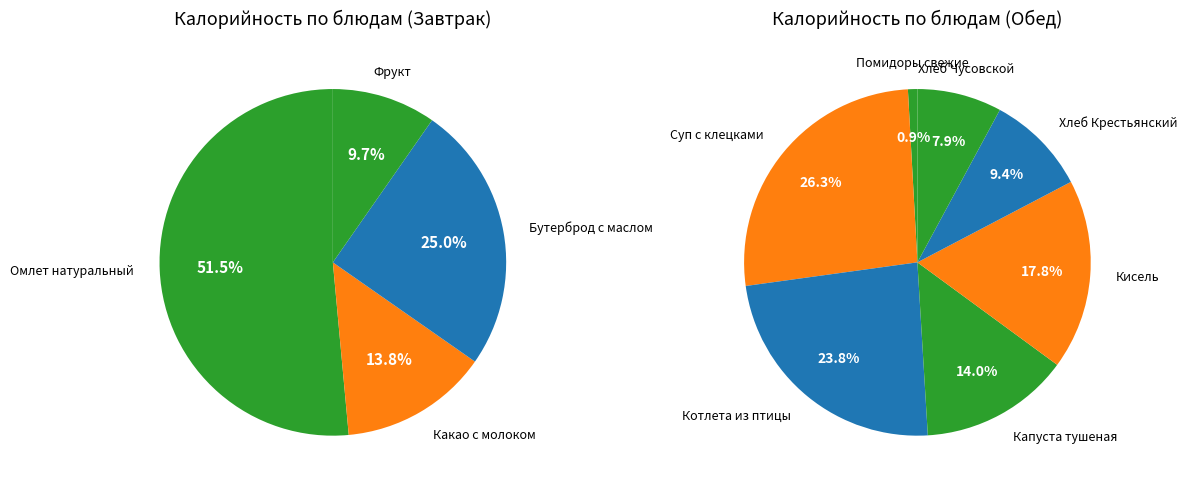

Which category has the biggest portion of the pie?

Омлет натуральный